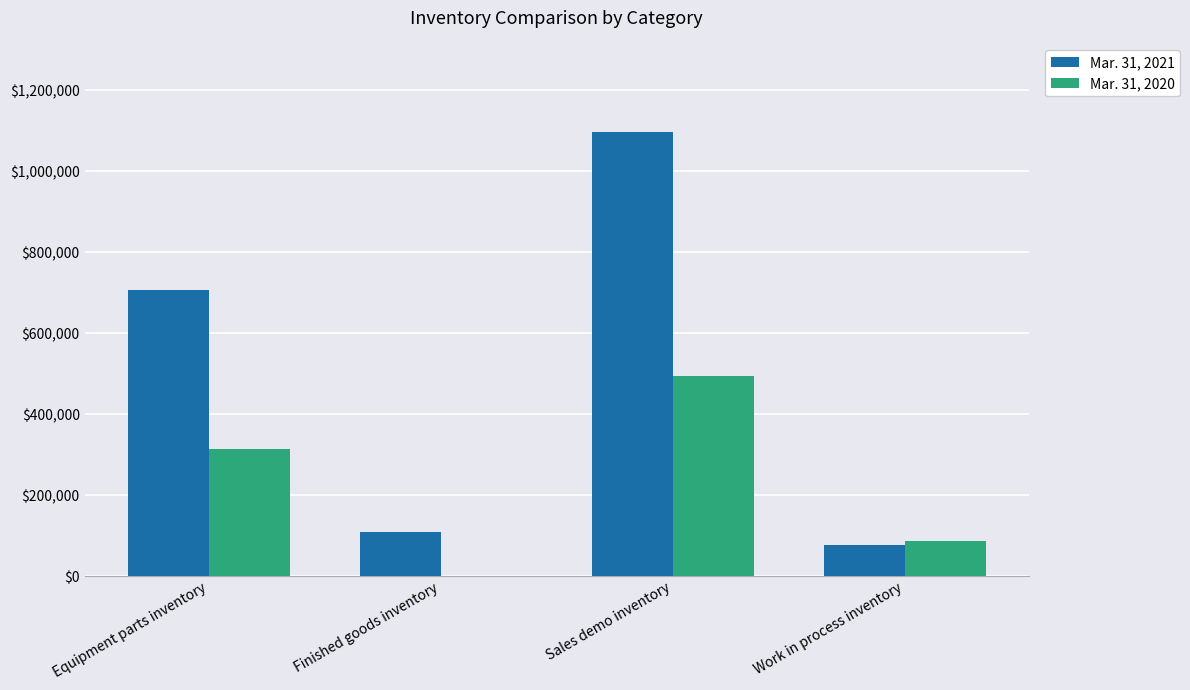

How many series are shown in this chart?

2